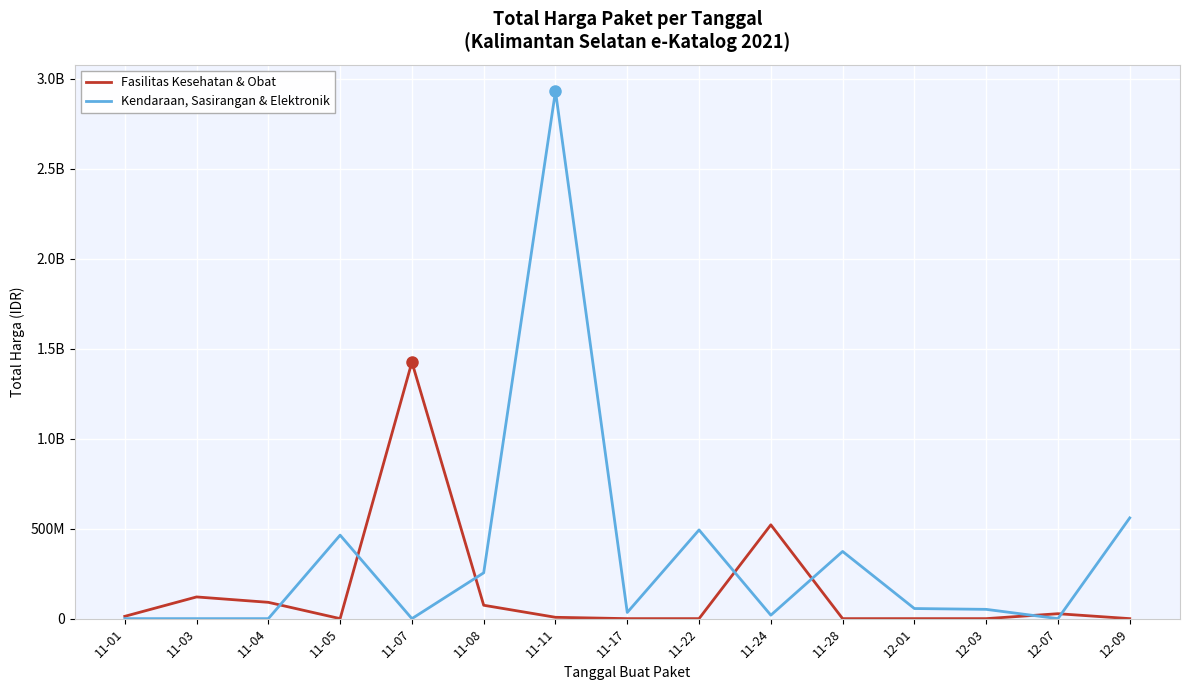

Does the chart display data point markers on the line(s)?

No